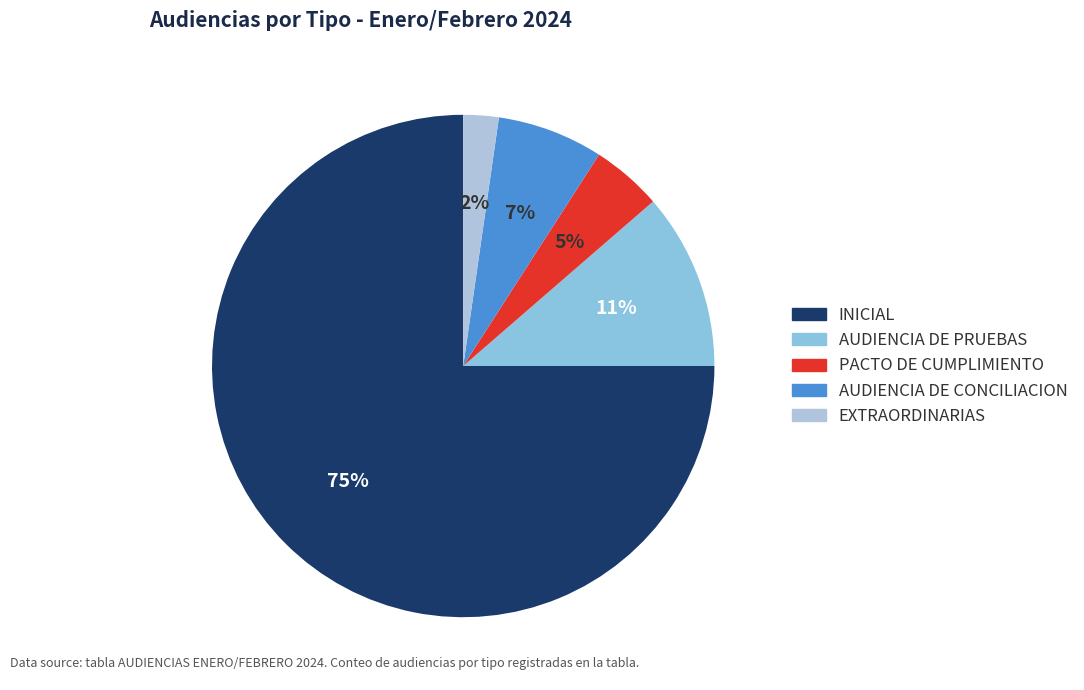

Rank the categories by value from highest to lowest.

INICIAL, AUDIENCIA DE PRUEBAS, AUDIENCIA DE CONCILIACION, PACTO DE CUMPLIMIENTO, EXTRAORDINARIAS